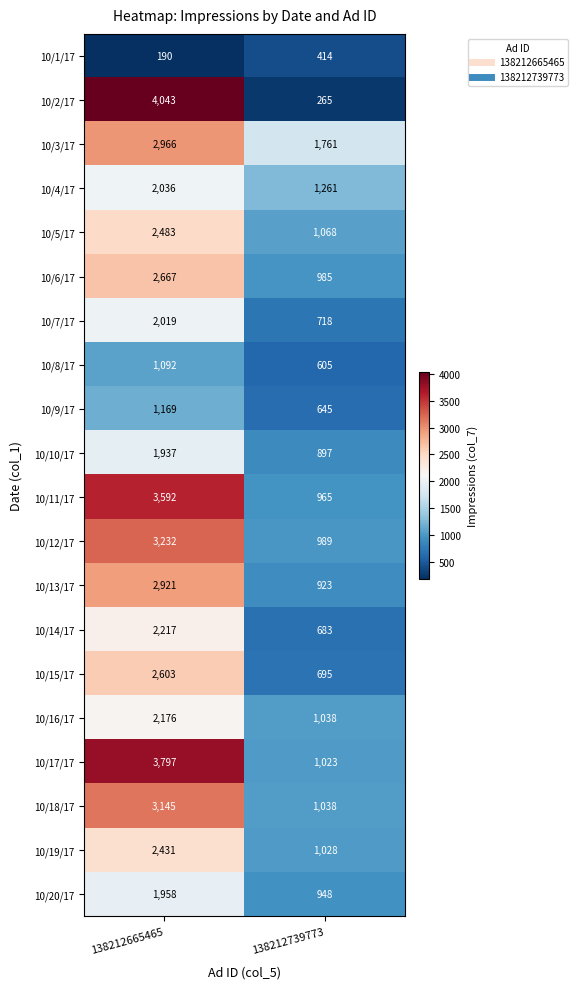

Is the value of 10/9/17 at 138212665465 greater than the value of 10/19/17 at 138212739773?

Yes